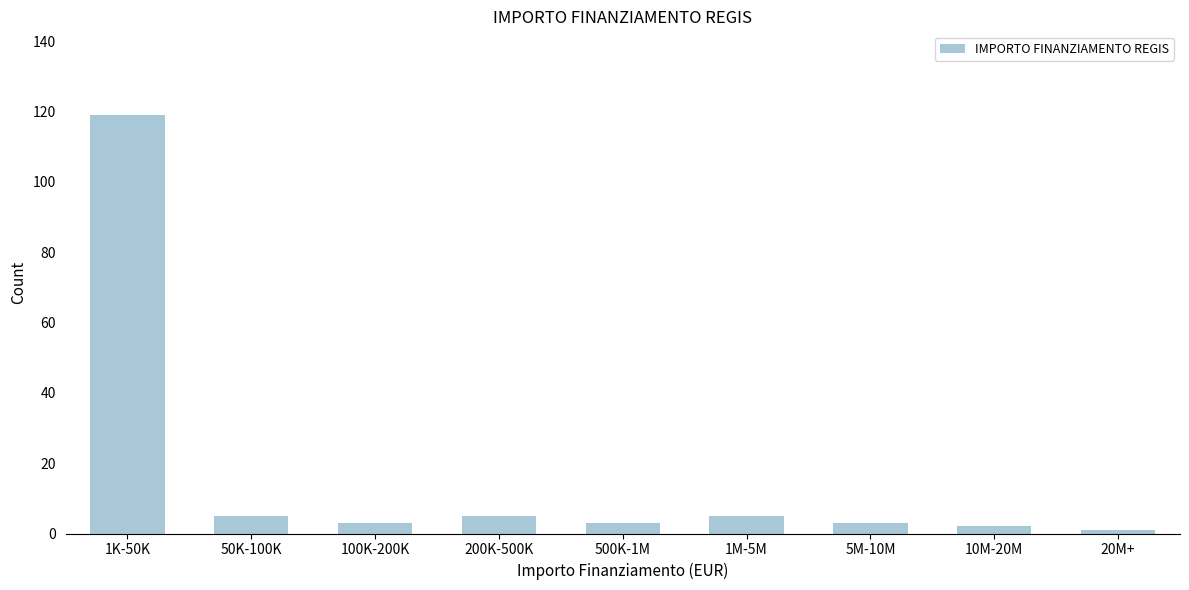

Reading right to left, extract all data points from this chart.

1	2	3	5	3	5	3	5	119